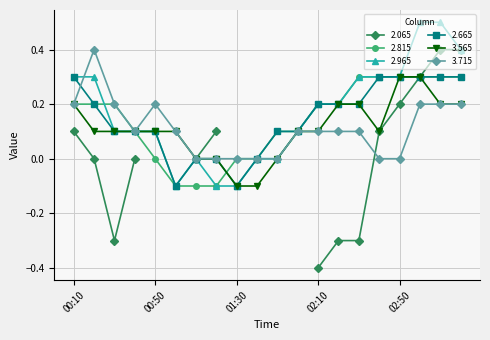

How many values in 2.815 are above zero?

14